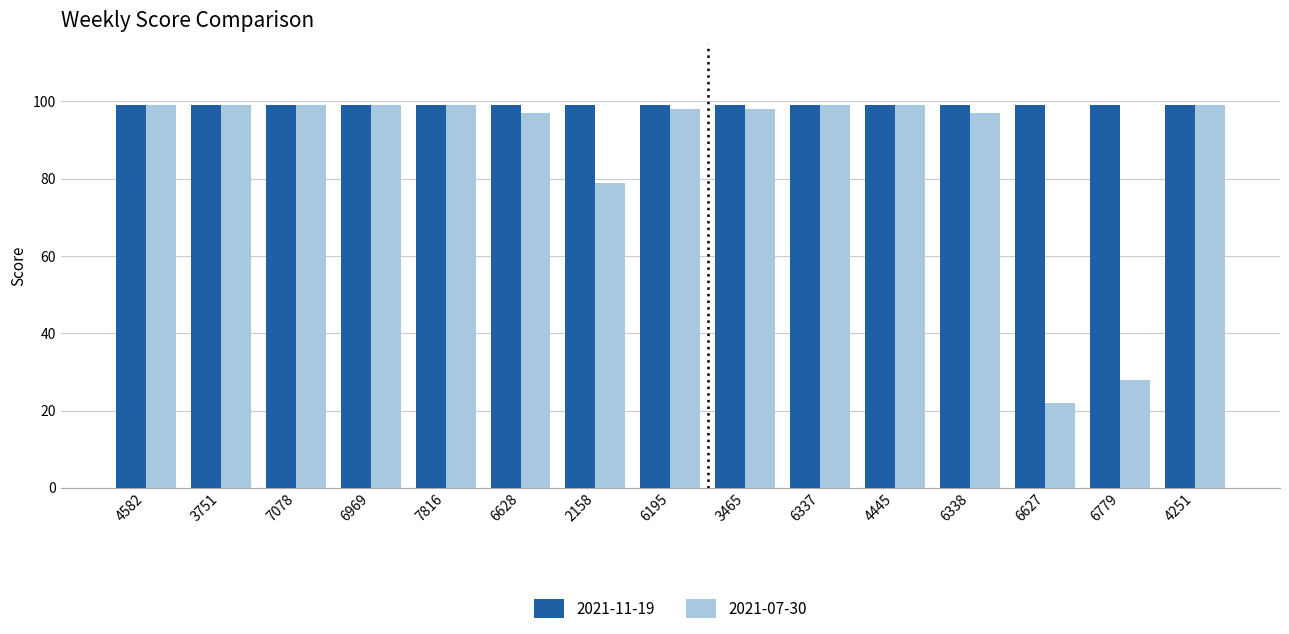

What is the smallest value displayed?

22